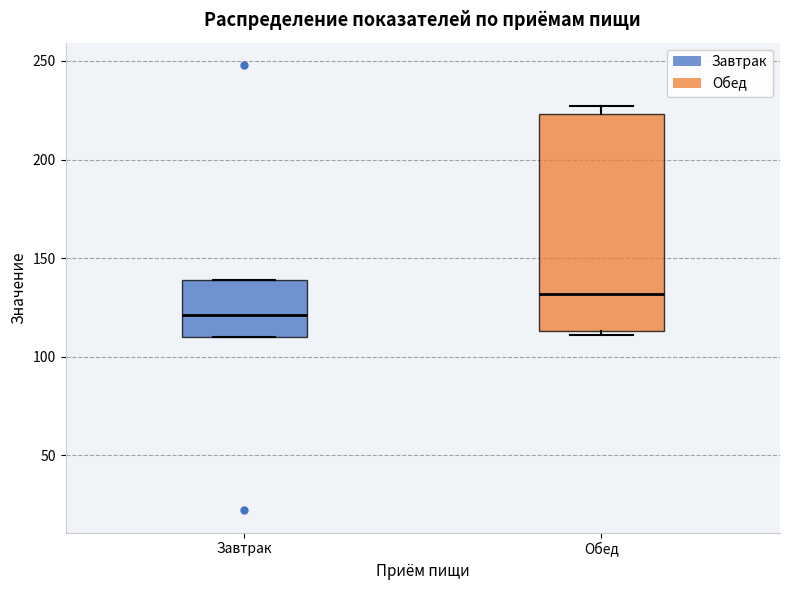

Reading left to right, read every box against the y-axis: the position of its median line, the range the box covers, and the ends of its whiskers. The values are not printed on the chart, so give them approximately, as read against the axis.

Завтрак: median 120, box 110 to 140, whiskers 110 to 140
Обед: median 130, box 115 to 225, whiskers 110 to 225 (just above the box's upper edge)